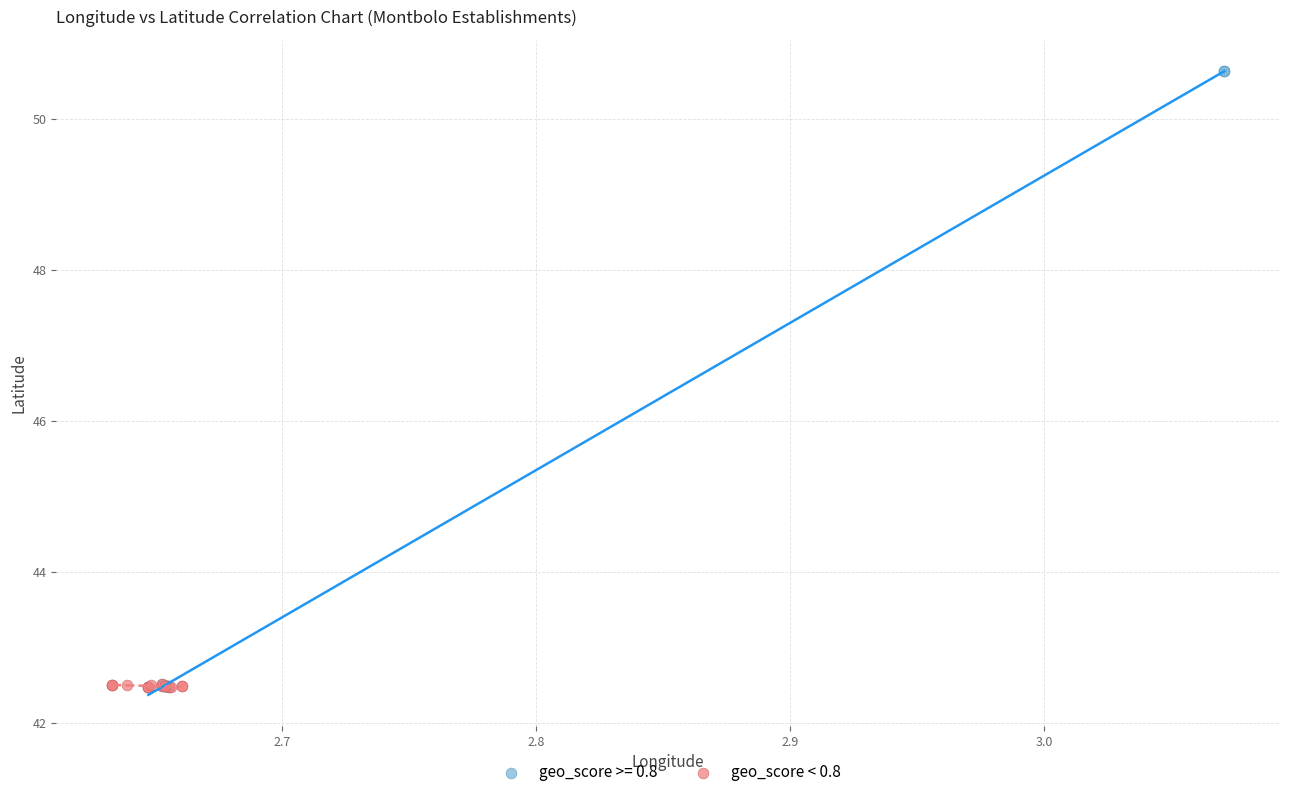

Which series has the widest spread of Y values?

geo_score >= 0.8